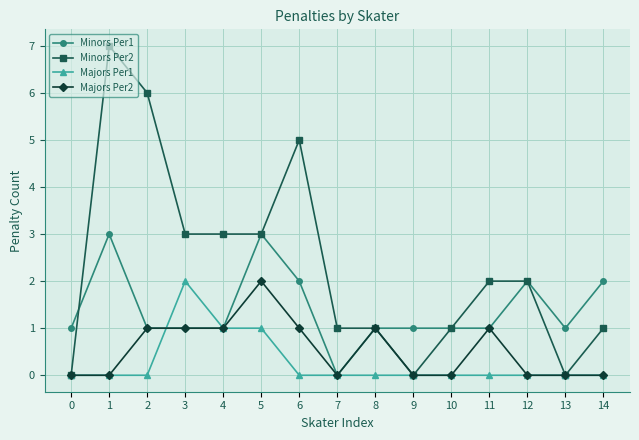

Which series has the largest total across all categories?

Minors Per2